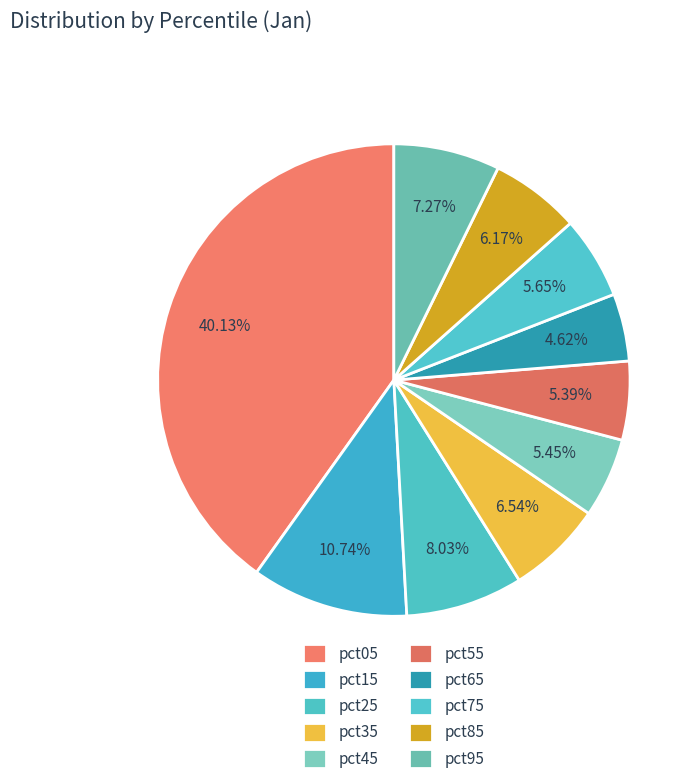

Rank the categories by value from highest to lowest.

pct05, pct15, pct25, pct95, pct35, pct85, pct75, pct45, pct55, pct65